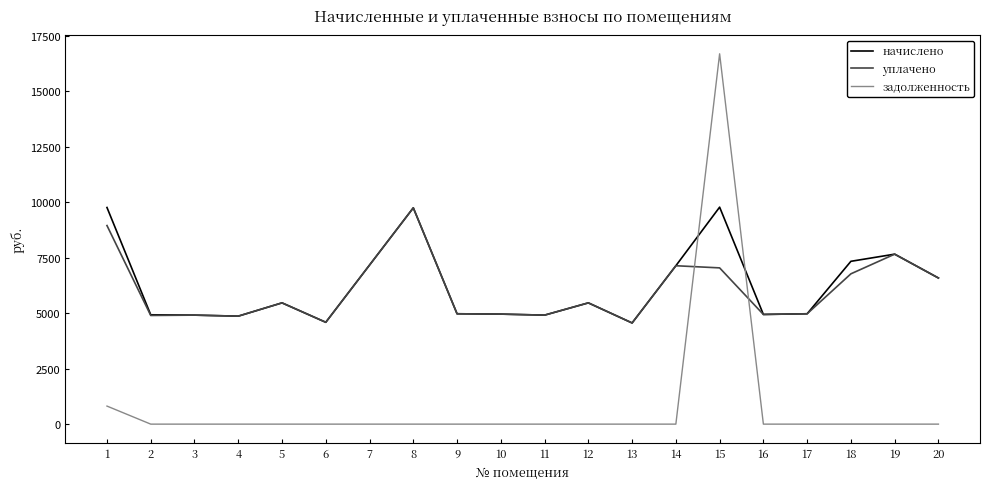

Between 2 and 6, which series saw the biggest shift?

начислено